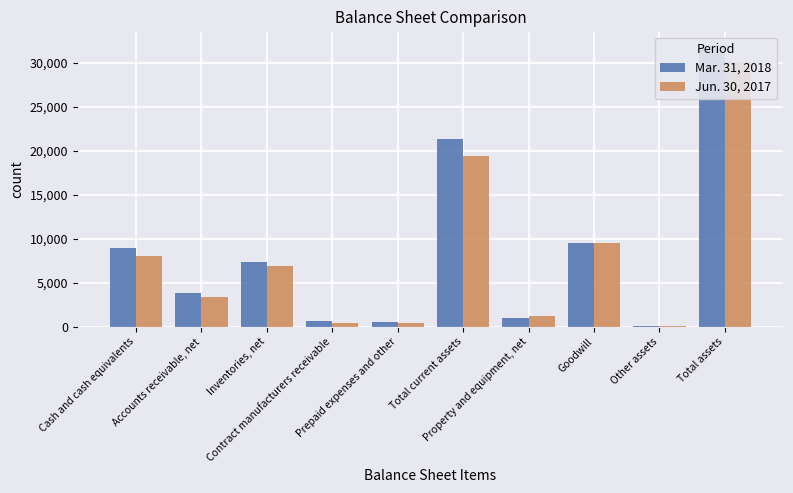

Reading left to right, transcribe all the data shown in this chart.

Mar. 31, 2018: 8955	3834	7378	721	508	21396	1058	9488	73	32015
Jun. 30, 2017: 8073	3432	6959	476	440	19380	1218	9488	46	30132